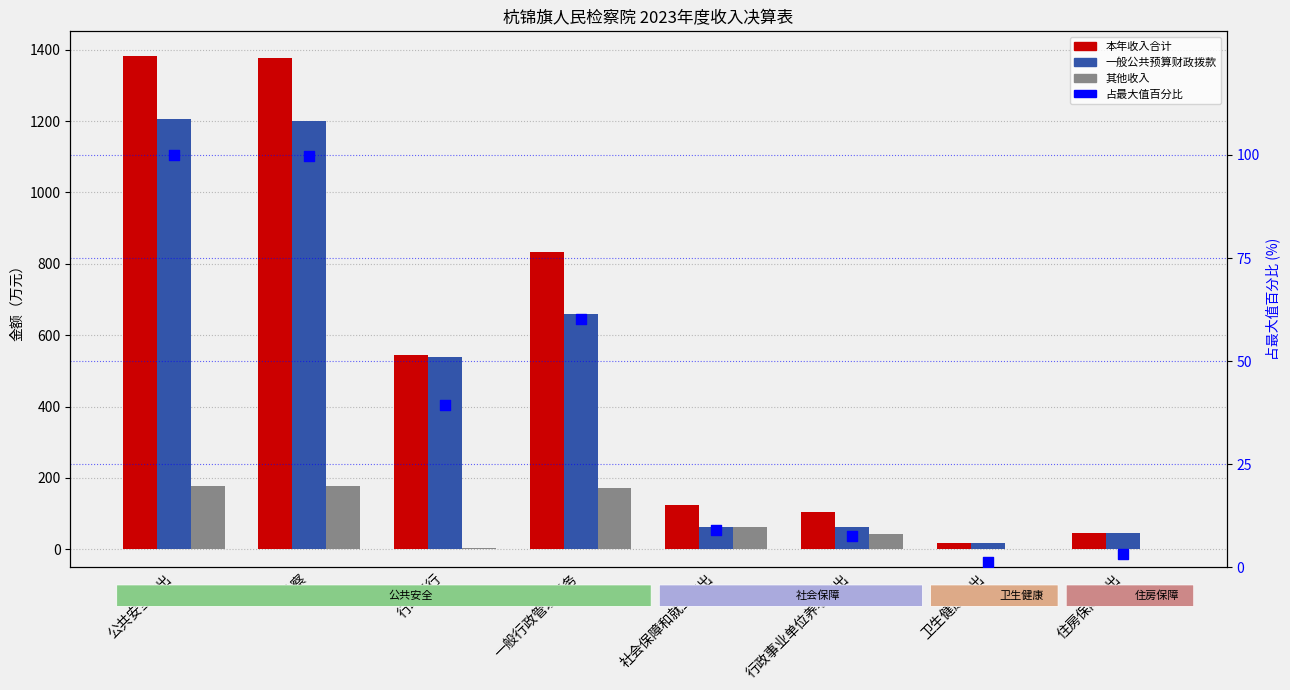

At how many categories does at least one series exceed 367?

4